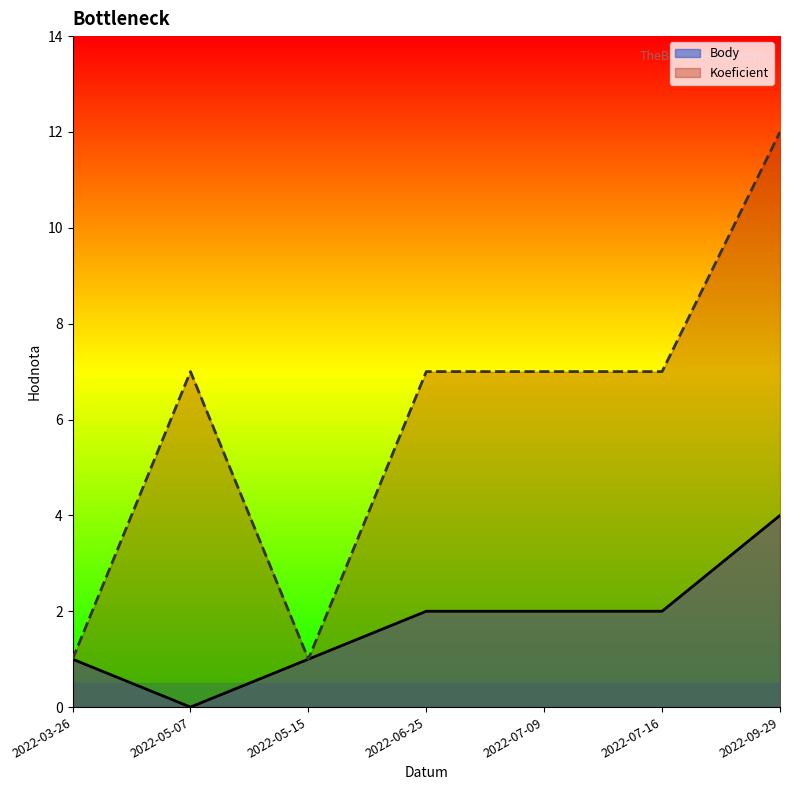

How many lines are shown in the chart?

2